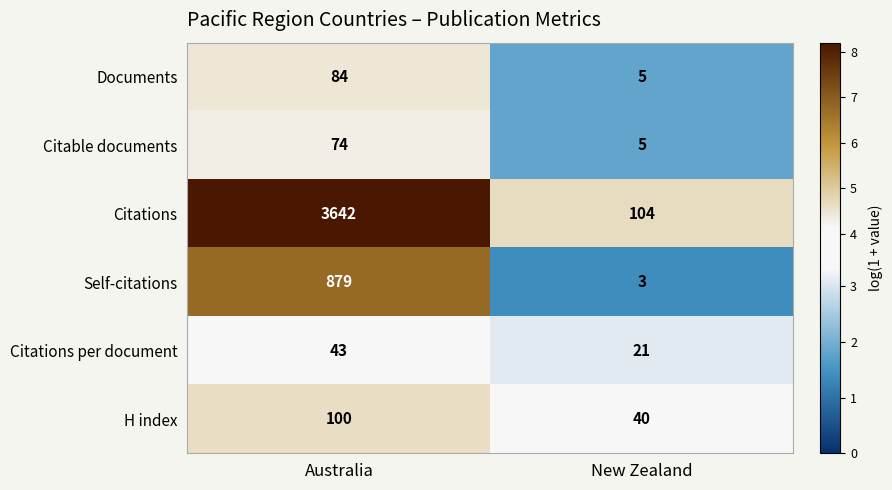

At Australia, list the series in order from smallest to largest.

Citations per document, Citable documents, Documents, H index, Self-citations, Citations